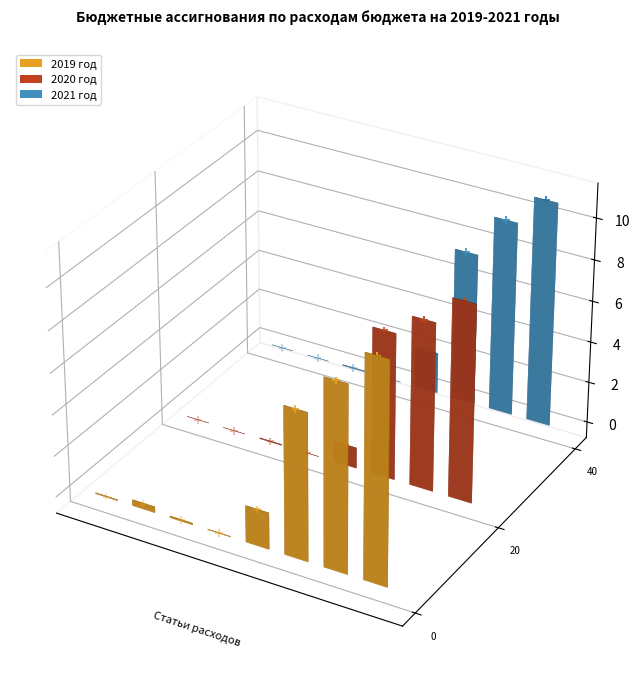

Which series contains the lowest Y value?

2019 год markers